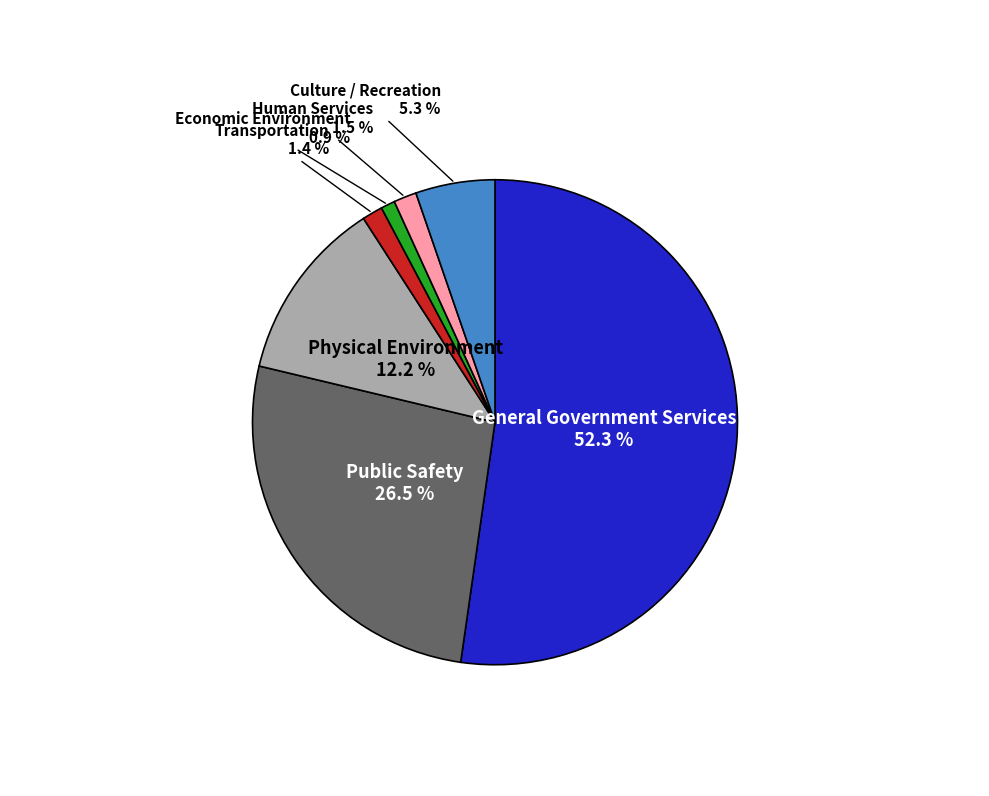

Is there any slice that represents more than half of the pie?

Yes